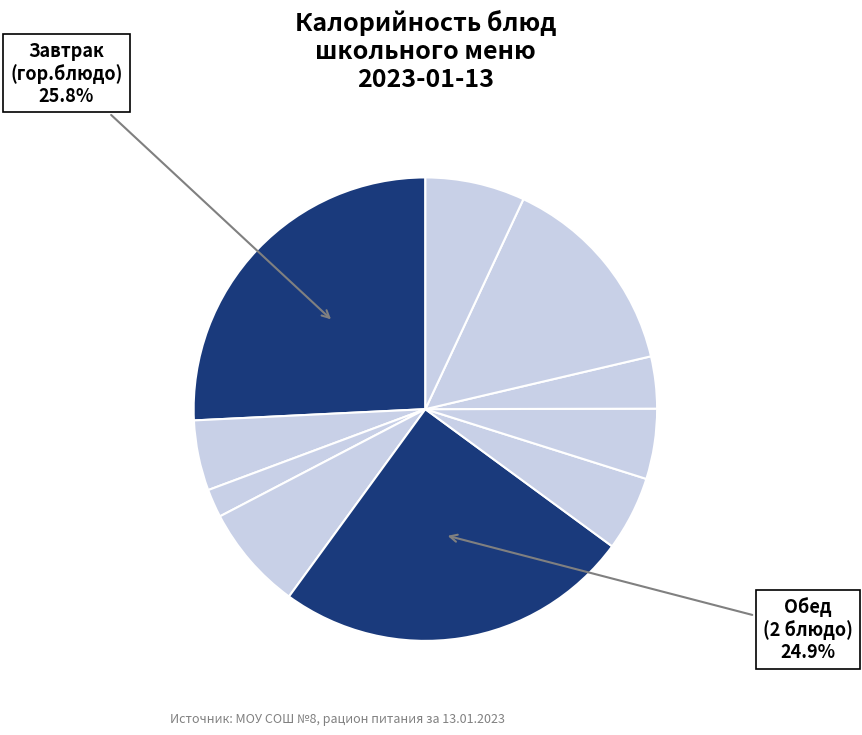

How many slices are in this pie chart?

10